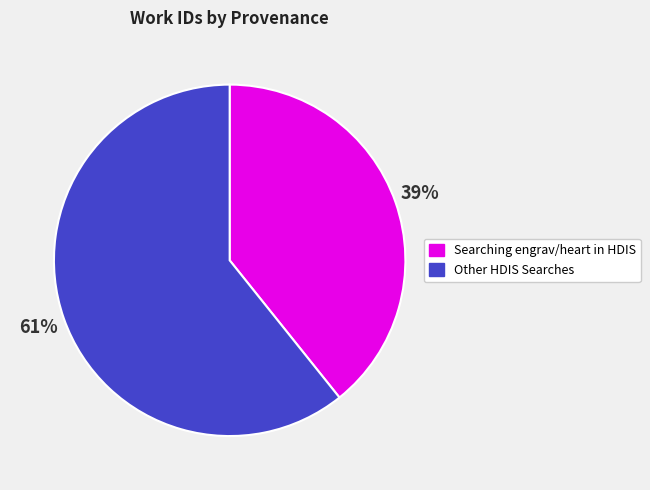

Is there any slice that represents more than half of the pie?

Yes